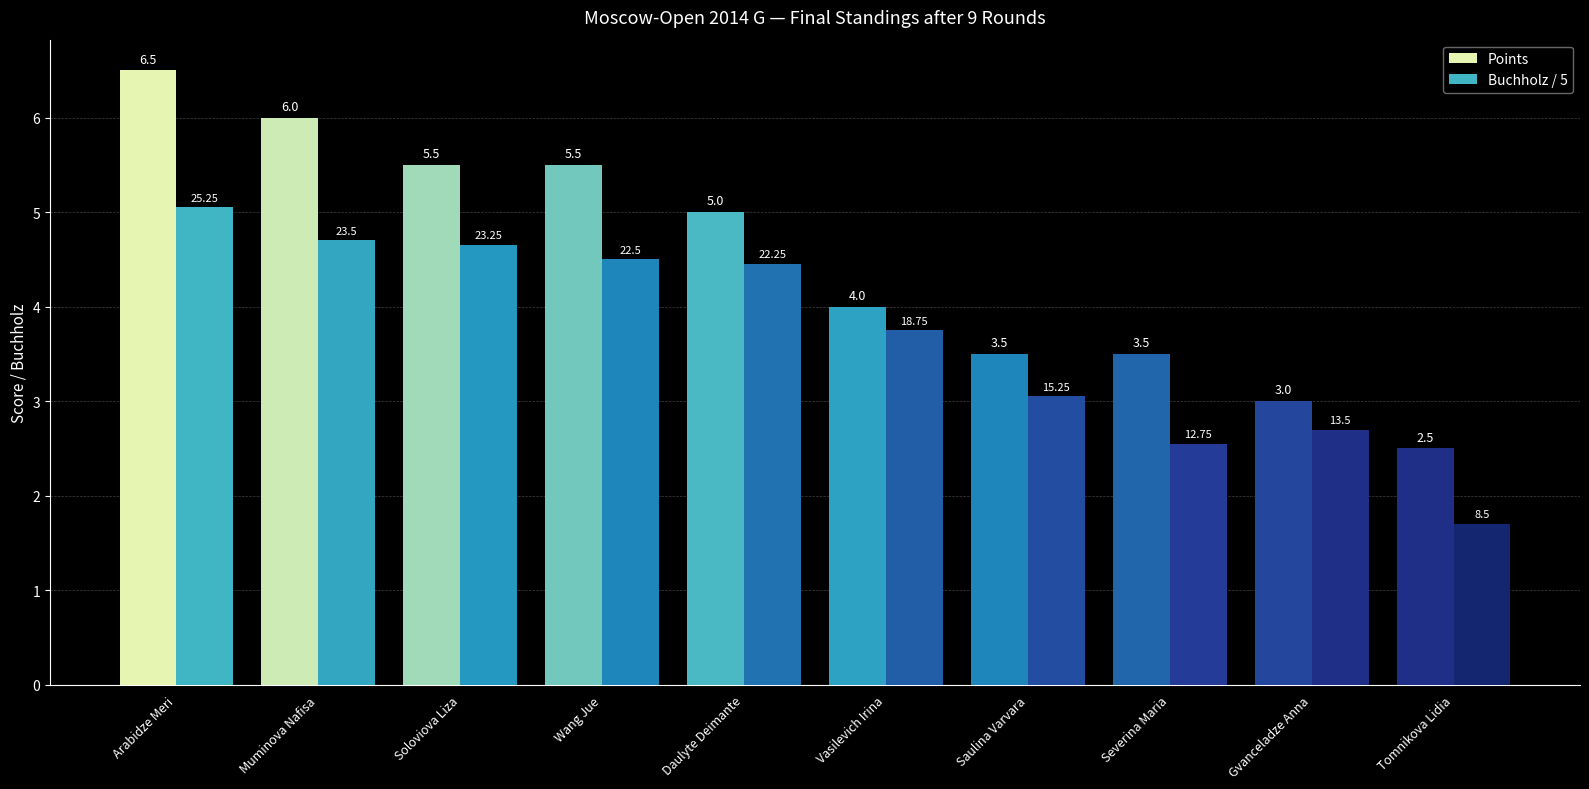

What is the approximate value of Points at Muminova Nafisa?

6.0